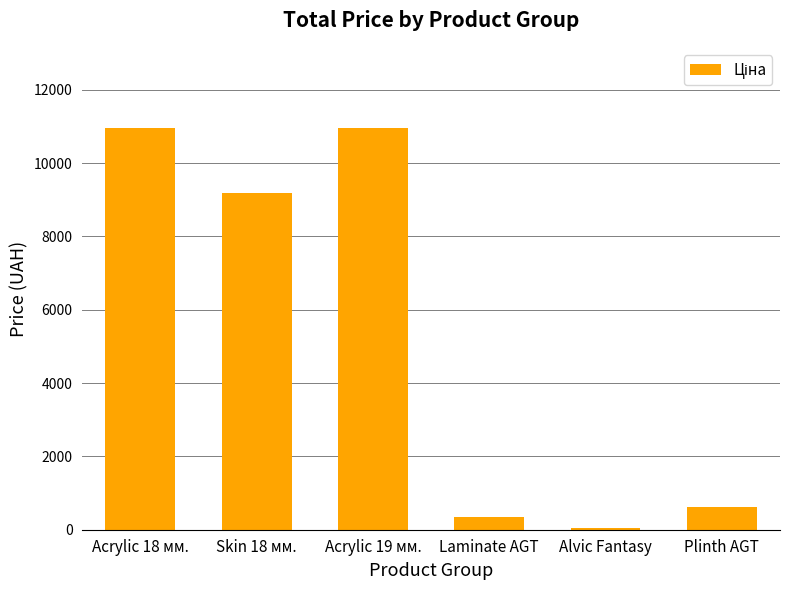

Which has a higher value, Laminate AGT or Plinth AGT?

Plinth AGT